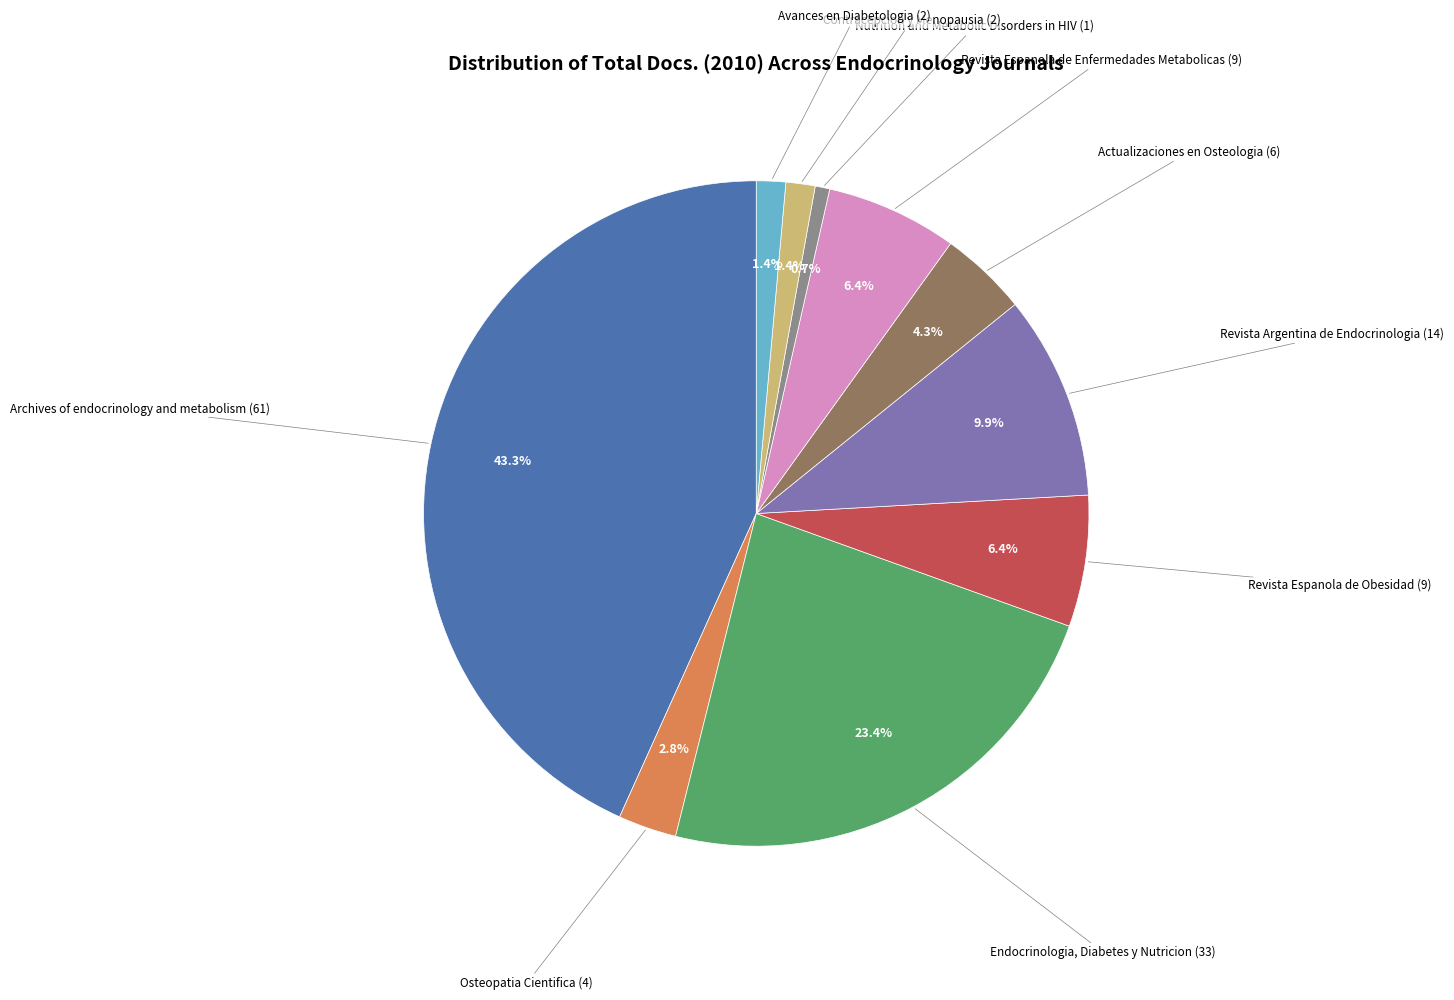

To the nearest percent, what portion does Archives of endocrinology and metabolism represent?

43%